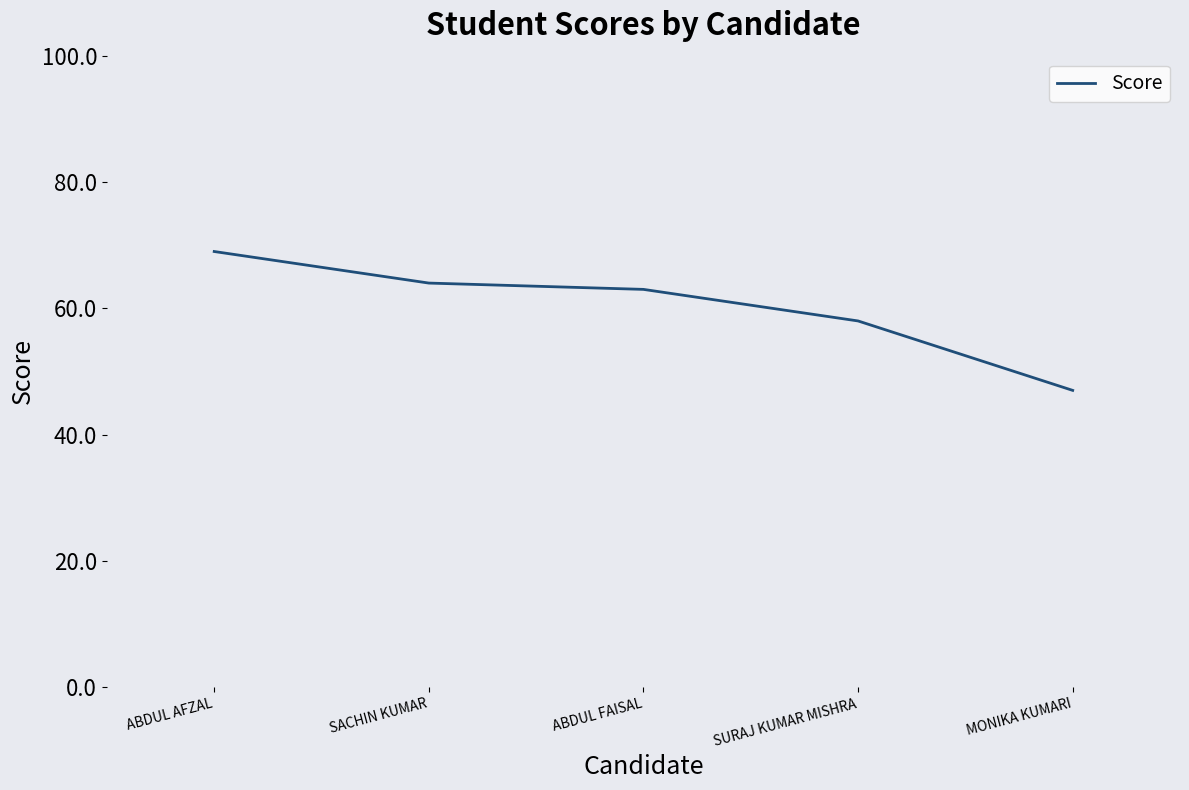

At which label is the value closest to 58?

SURAJ KUMAR MISHRA